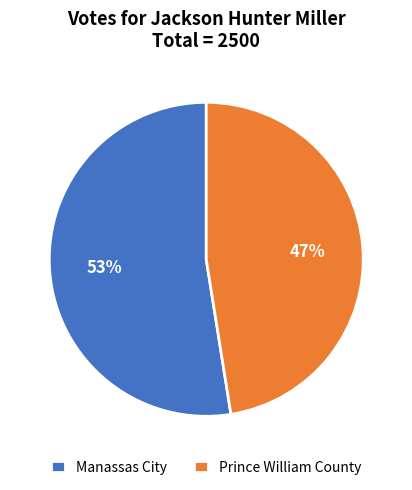

To the nearest percent, what percentage of the pie is Manassas City?

53%